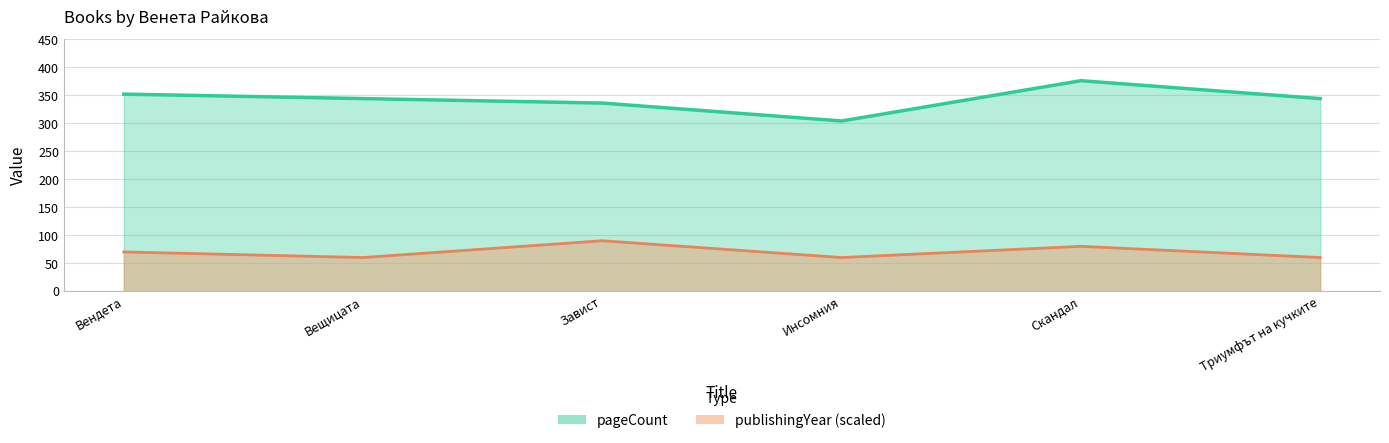

How many series are shown in this chart?

2